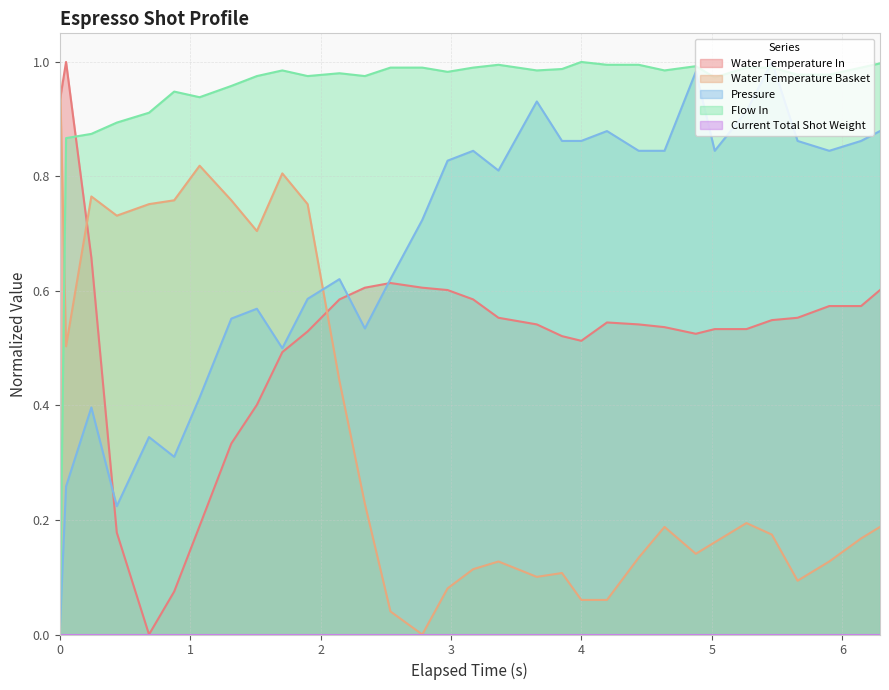

Which series has the largest total across all categories?

Flow In